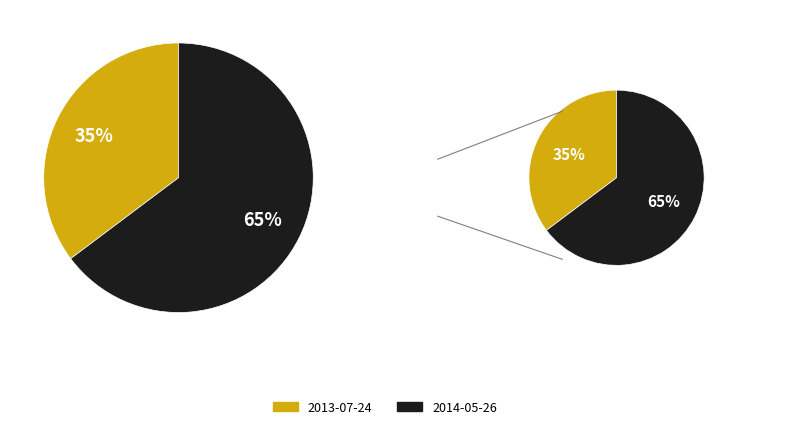

Is it true that 2013-07-24 is 35% of the pie?

True